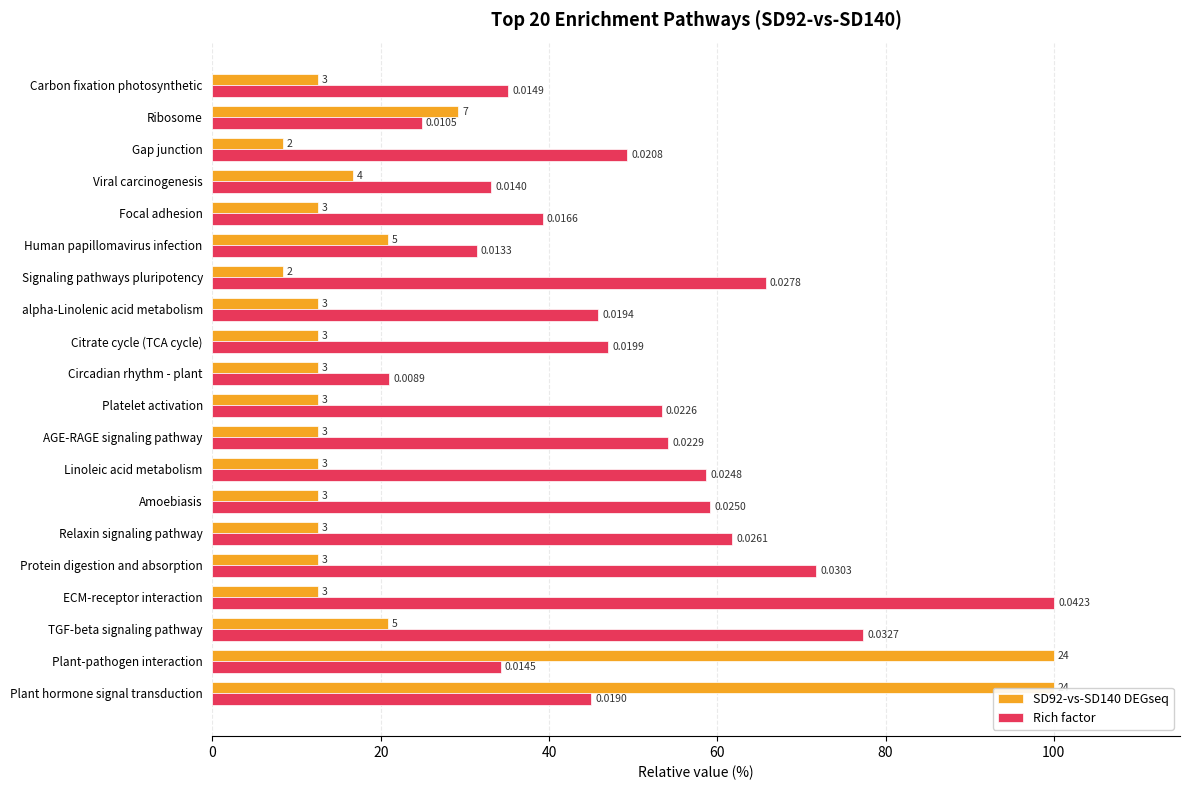

What is the maximum value shown in the chart?

100.0